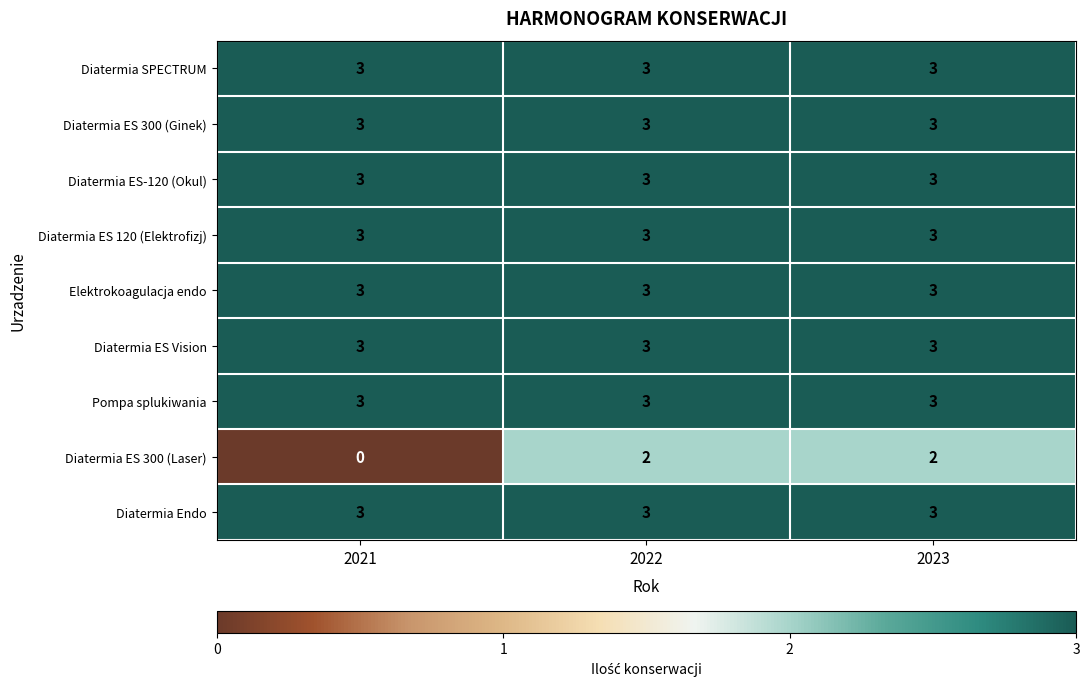

What is the lowest value of the Diatermia ES-120 (Okul) series?

3